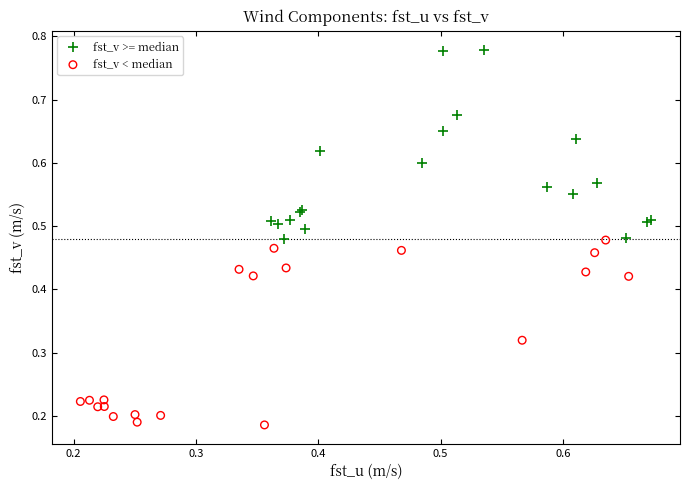

Which series contains the highest Y value?

fst_v >= median